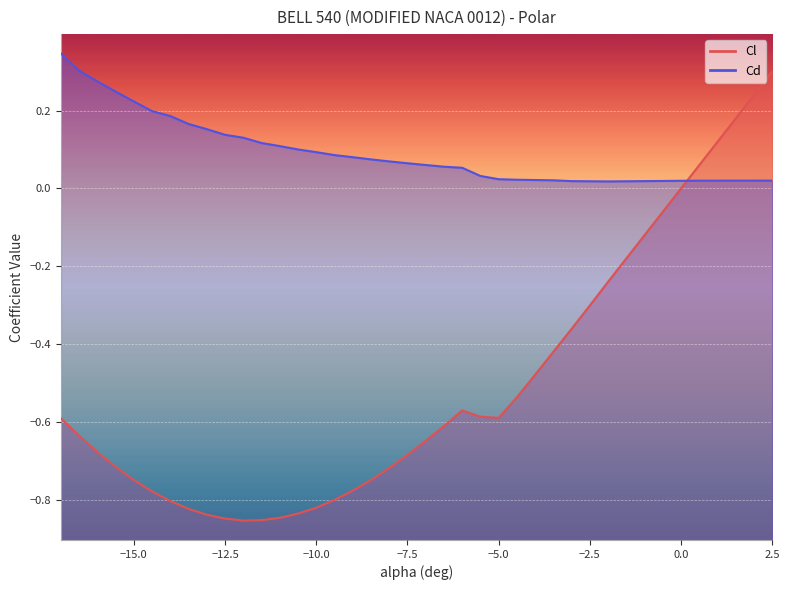

At which label is Cd closest to 0?

-2